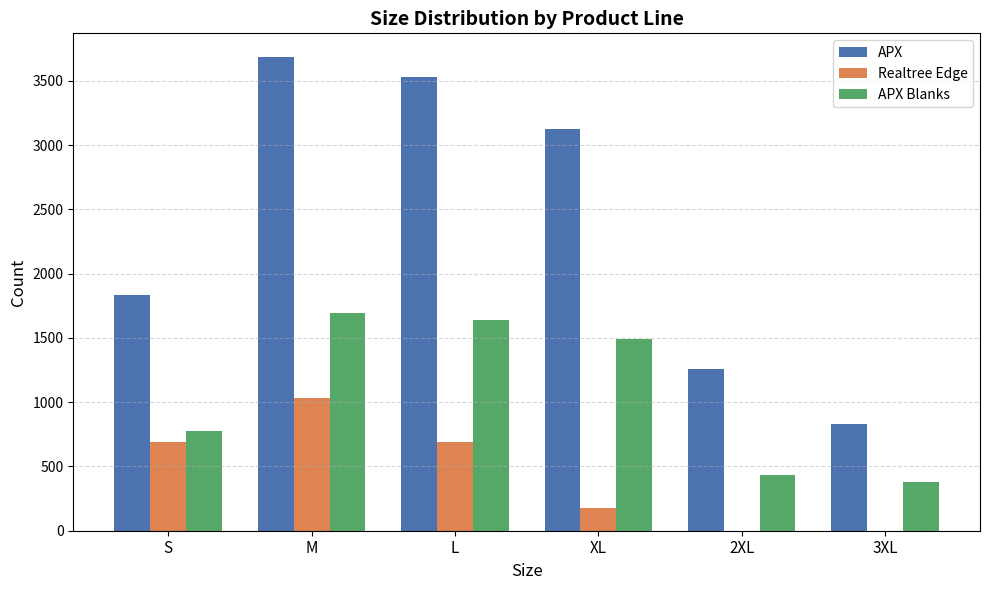

Are the bars horizontal?

No